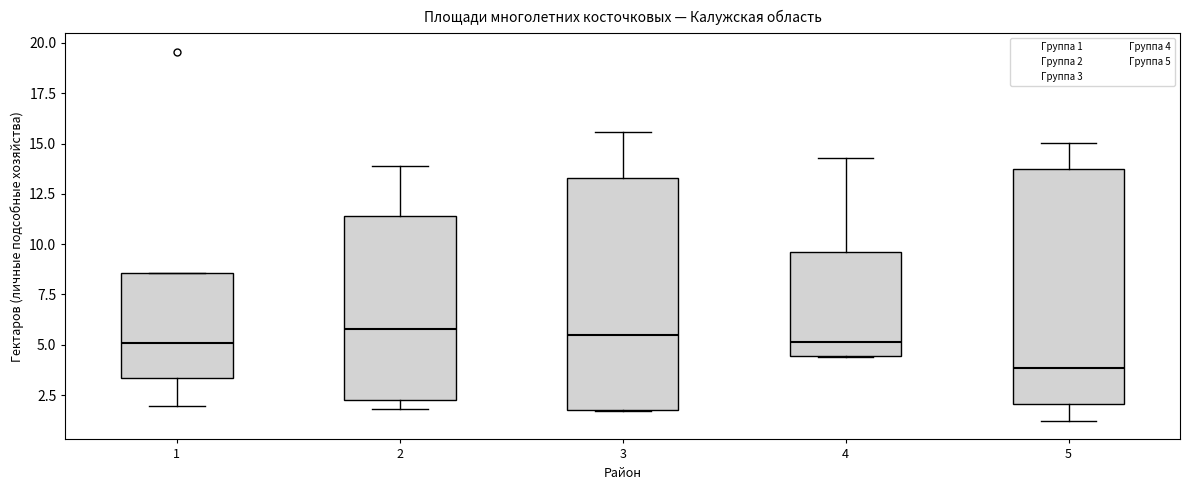

Which box has the lowest median line?

5